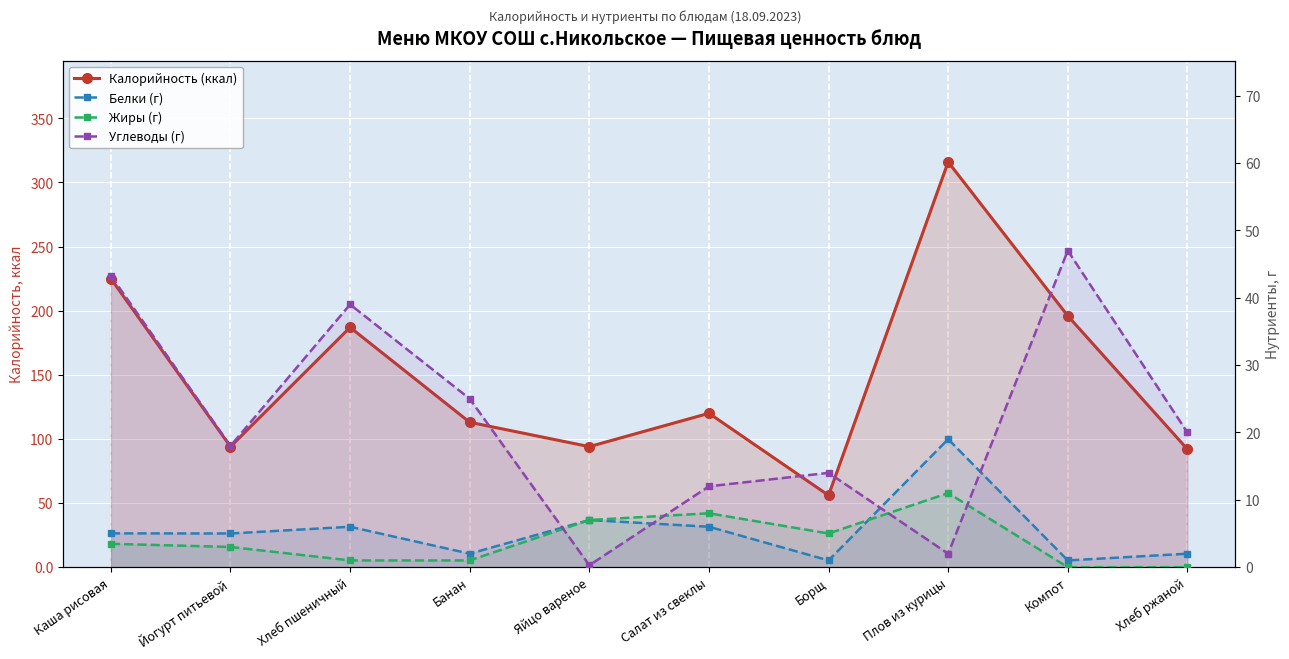

At which category does the chart reach its peak across all series?

Плов из курицы